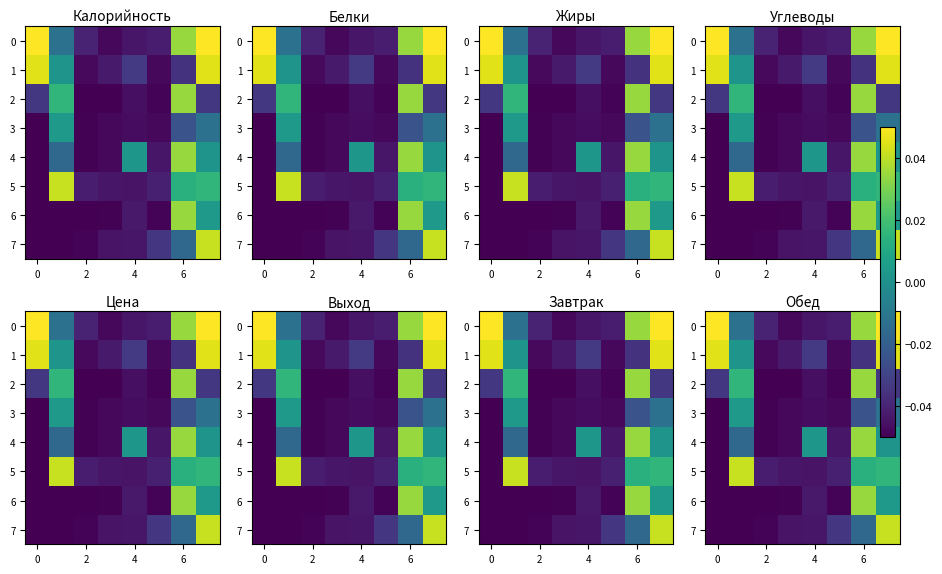

How many values in the row_7 series exceed 0?

1